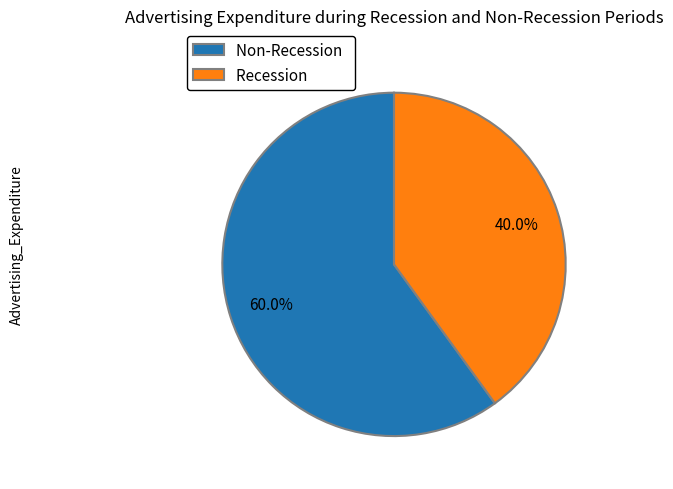

What is the total percentage of Recession and Non-Recession?

100.0%